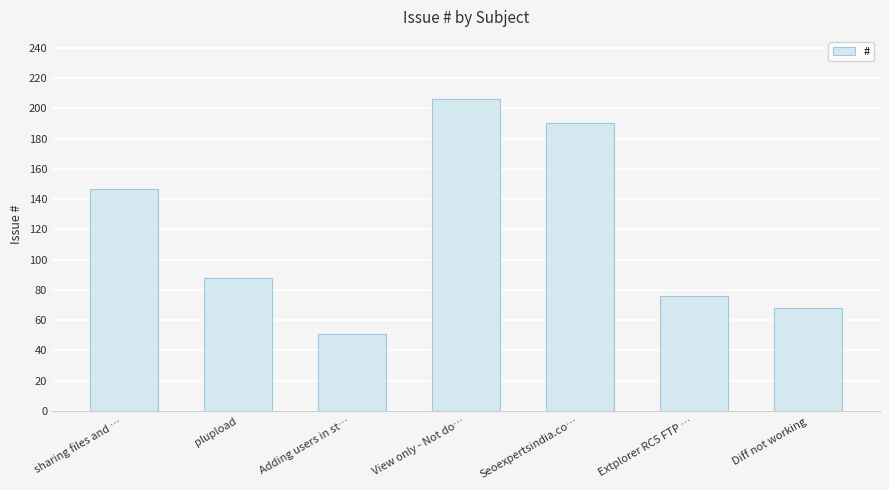

What is the difference between the values at View only - Not do… and Seoexpertsindia.co…?

16